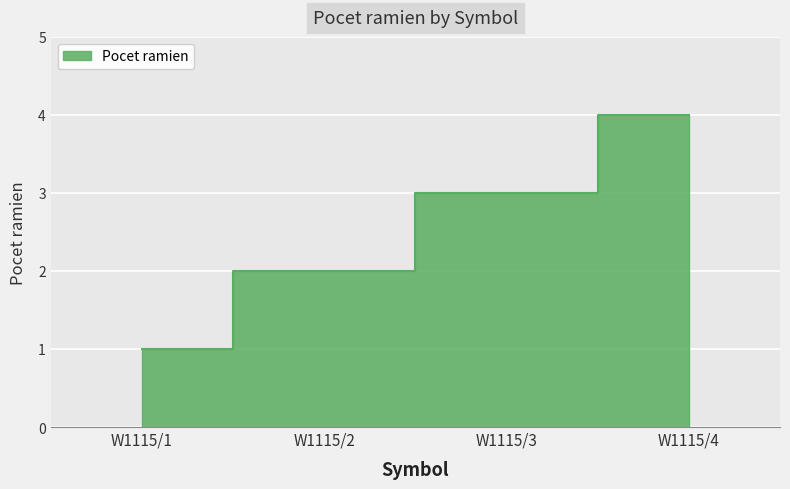

The chart shows a value of 5 at W1115/3. True or false?

False